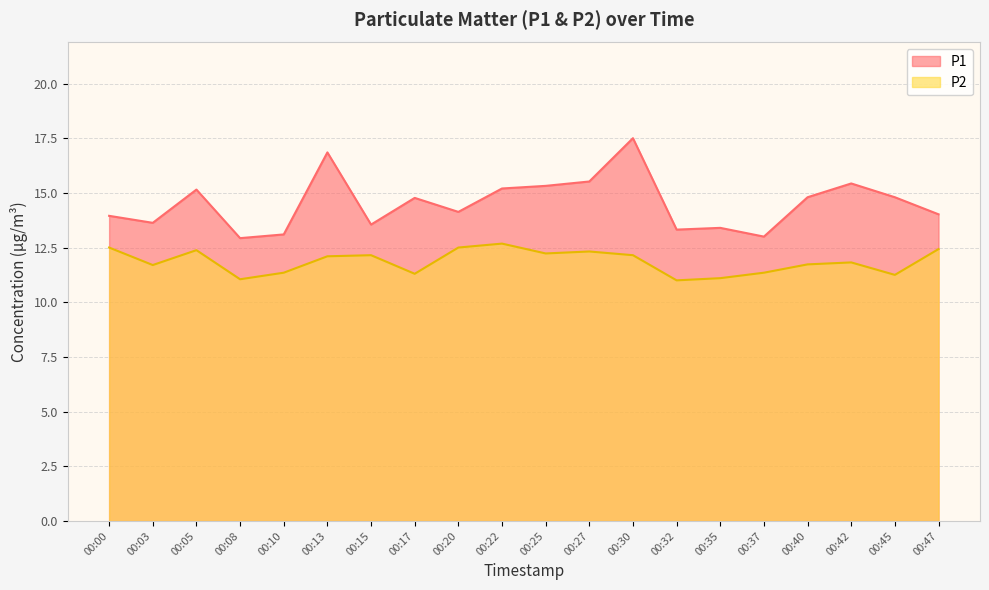

True or false: P2 has more than 1 interior local peaks.

True